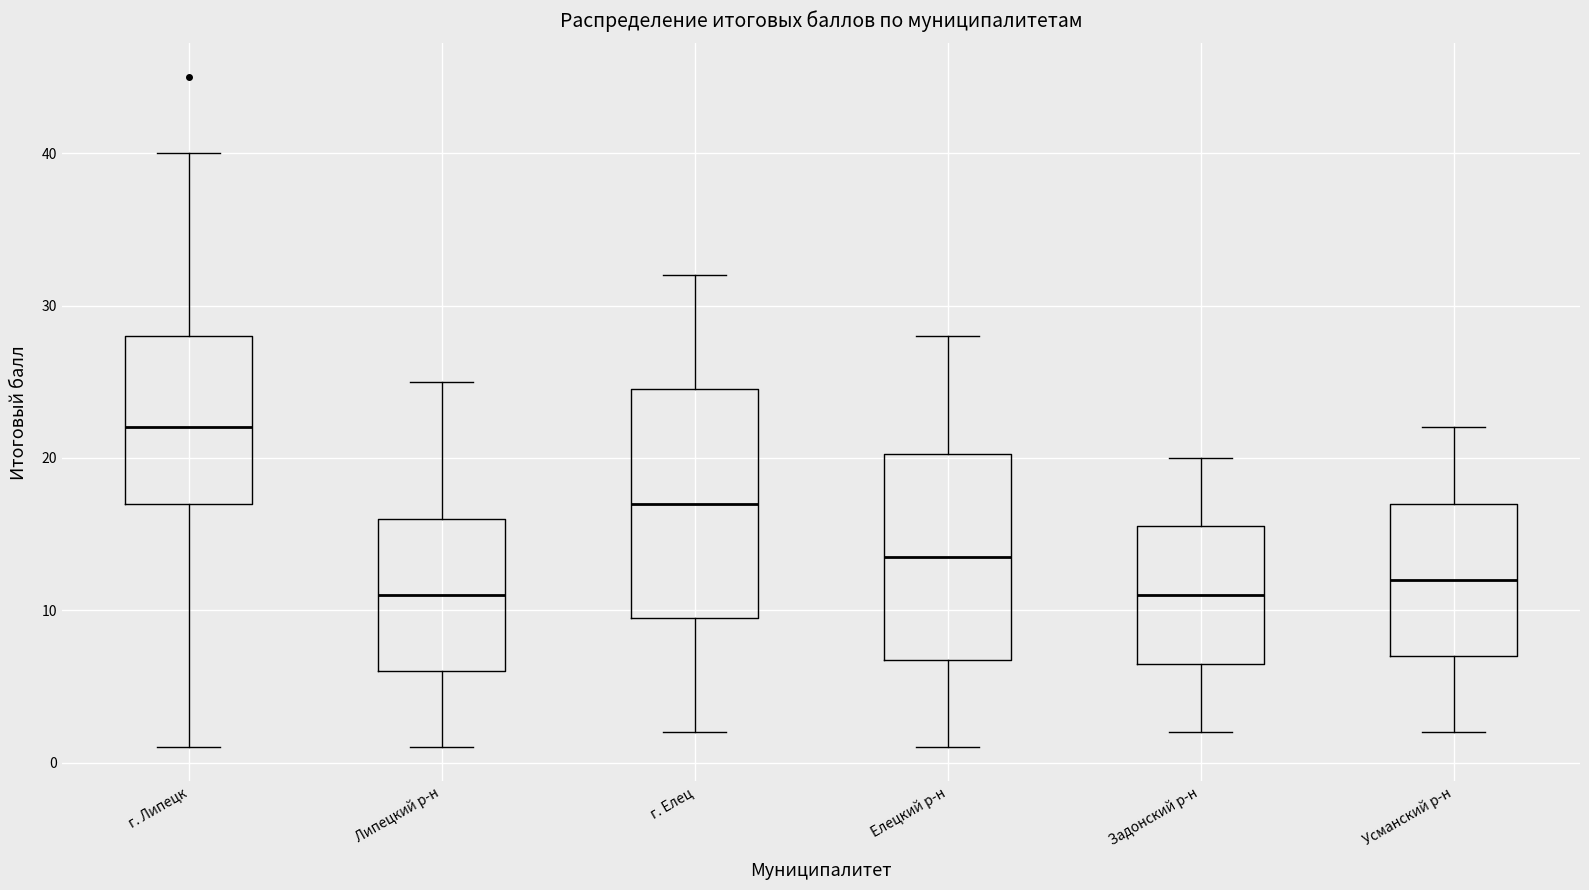

Which box is the tallest, from its lower edge to its upper edge?

г. Елец